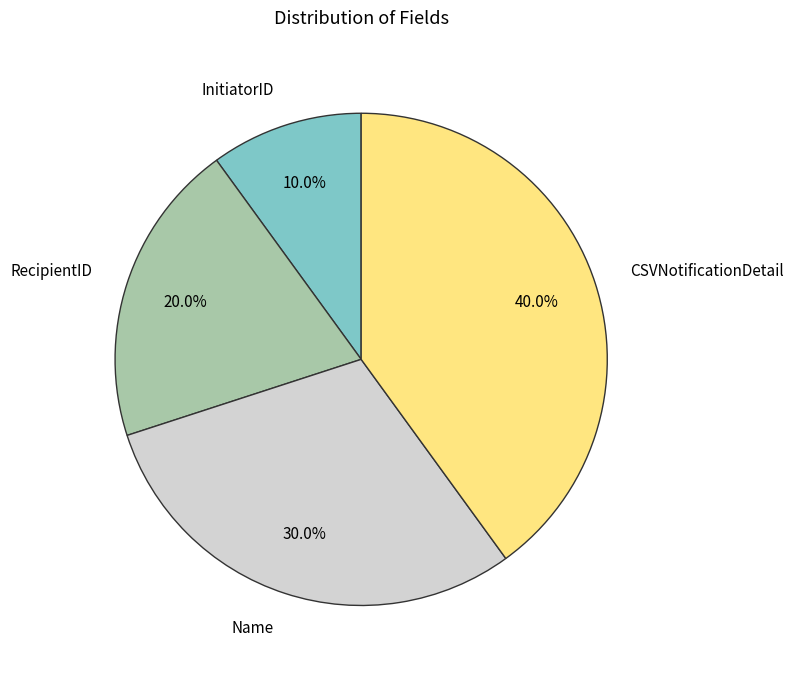

What is the ratio of the value at RecipientID to the value at CSVNotificationDetail?

0.5